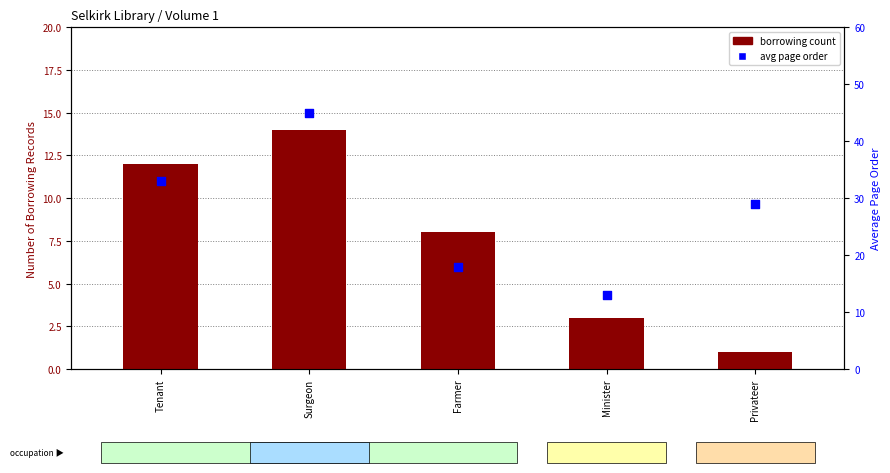

Which series has the widest spread of Y values?

avg page order